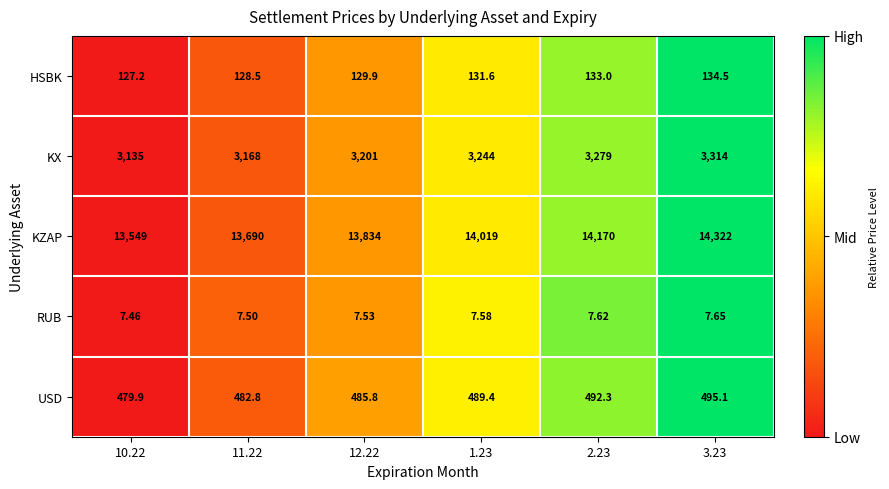

What is the total value across all series at 12.22?

17658.2